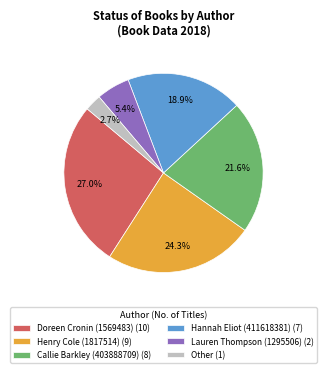

How many slices are in this pie chart?

6